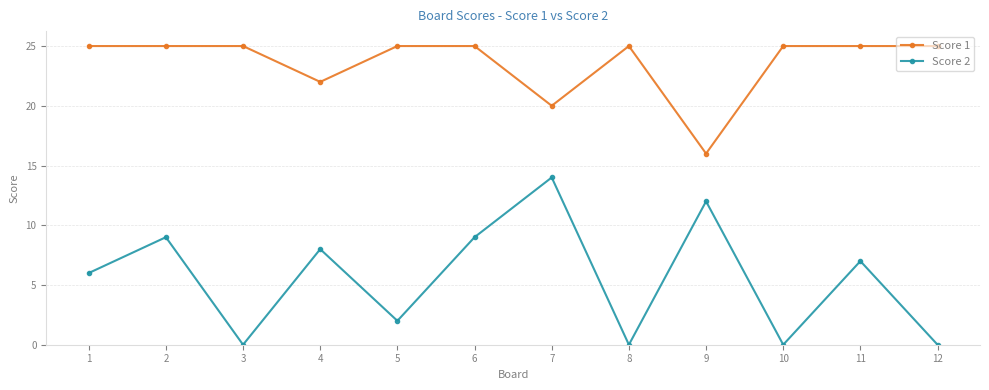

What is the difference between the highest and lowest values at 1?

19